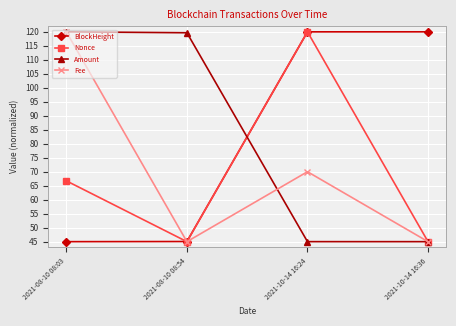

What is the highest value of the BlockHeight series?

120.0